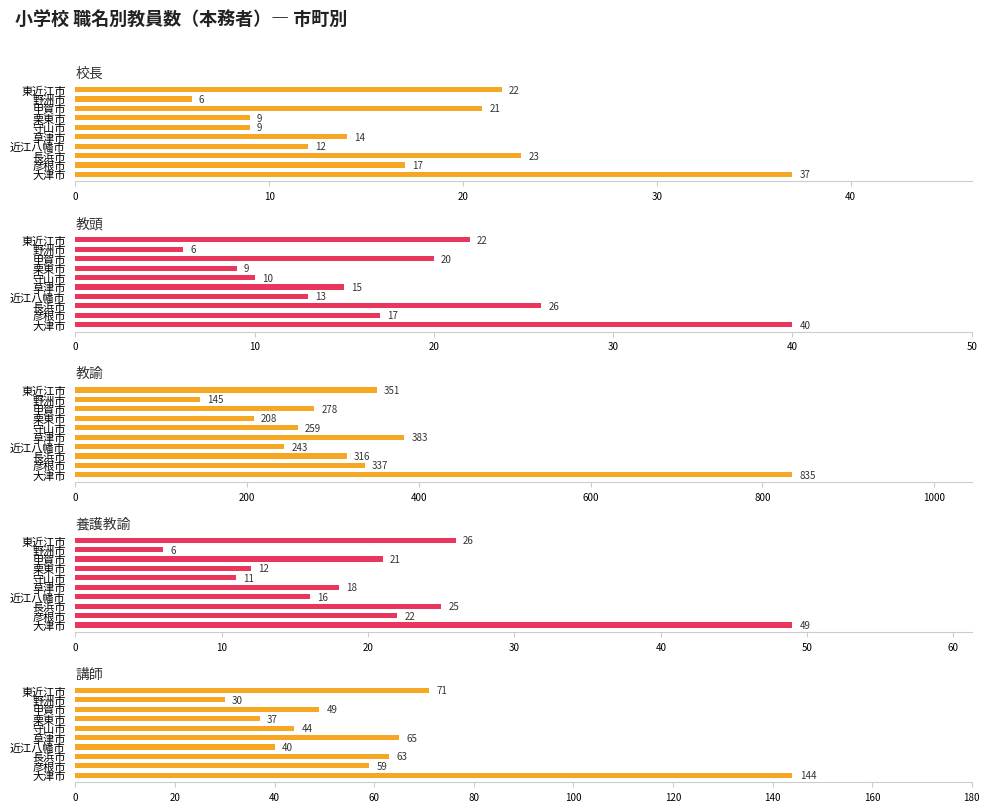

What is the average value of the 校長 series?

17